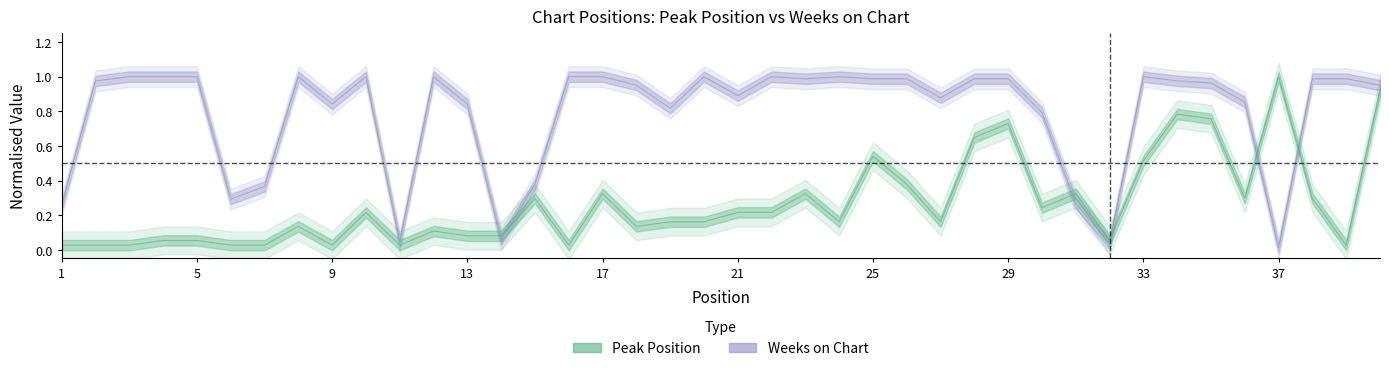

Reading left to right, what are all the values shown in this chart?

Peak Position: 1=0.0	2=0.0	3=0.0	4=0.1	5=0.1	6=0.0	7=0.0	8=0.1	9=0.0	10=0.2	11=0.0	12=0.1	13=0.1	14=0.1	15=0.3	16=0.0	17=0.3	18=0.1	19=0.2	20=0.2	21=0.2	22=0.2	23=0.3	24=0.2	25=0.5	26=0.4	27=0.2	28=0.6	29=0.7	30=0.2	31=0.3	32=0.1	33=0.5	34=0.8	35=0.8	36=0.3	37=1.0	38=0.3	39=0.0	40=0.9
Weeks on Chart: 1=0.3	2=1.0	3=1.0	4=1.0	5=1.0	6=0.3	7=0.4	8=1.0	9=0.8	10=1.0	11=0.0	12=1.0	13=0.8	14=0.1	15=0.4	16=1.0	17=1.0	18=1.0	19=0.8	20=1.0	21=0.9	22=1.0	23=1.0	24=1.0	25=1.0	26=1.0	27=0.9	28=1.0	29=1.0	30=0.8	31=0.3	32=0.0	33=1.0	34=1.0	35=1.0	36=0.9	37=0.0	38=1.0	39=1.0	40=1.0